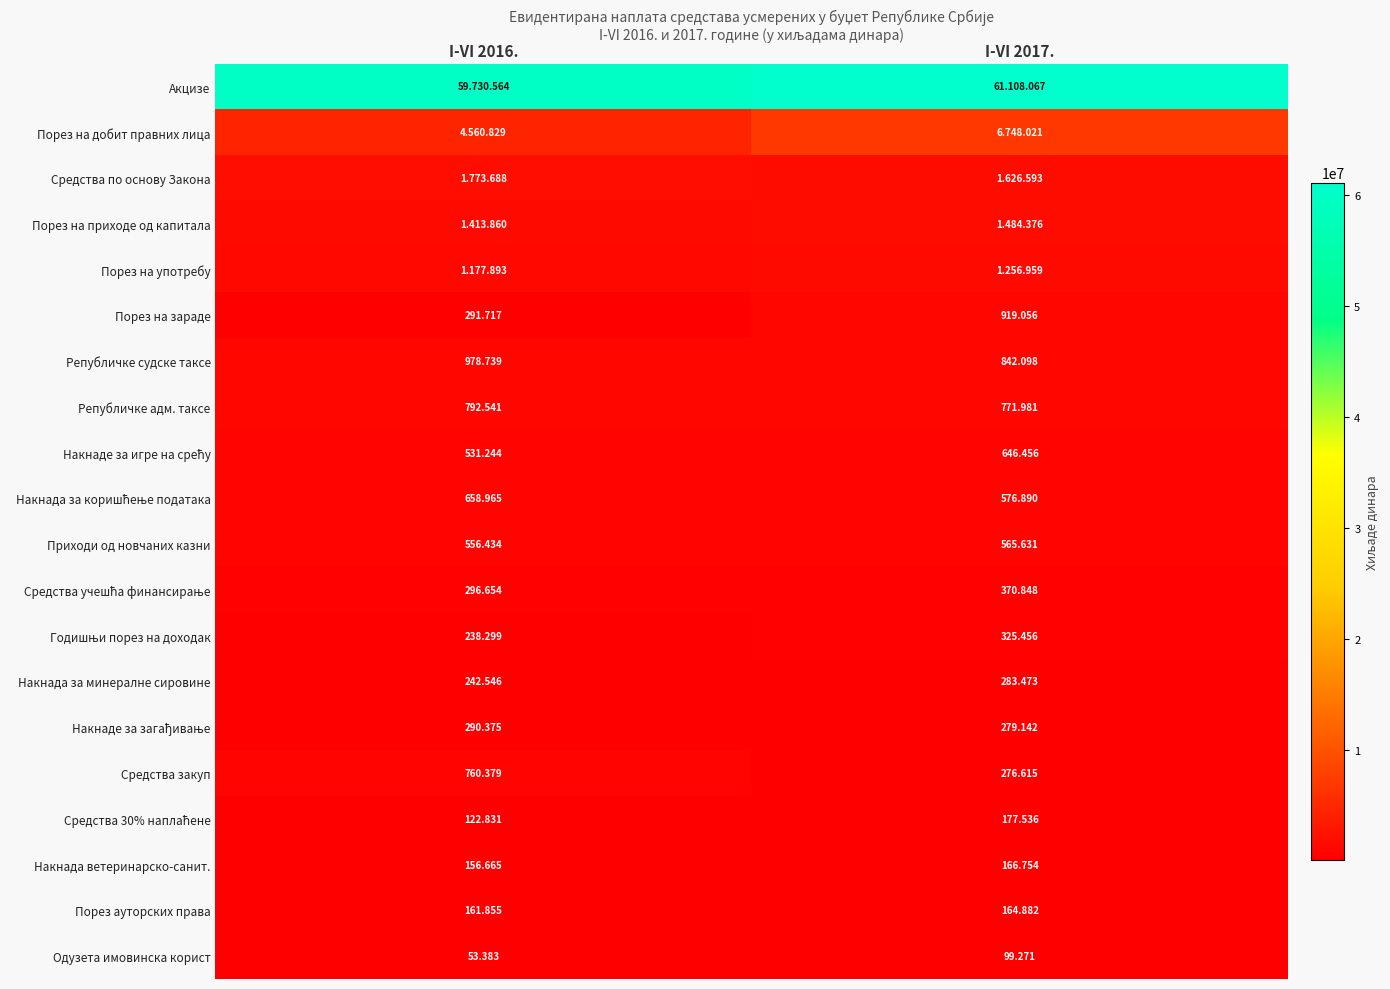

What is the average value of the Накнада за минералне сировине series?

263010